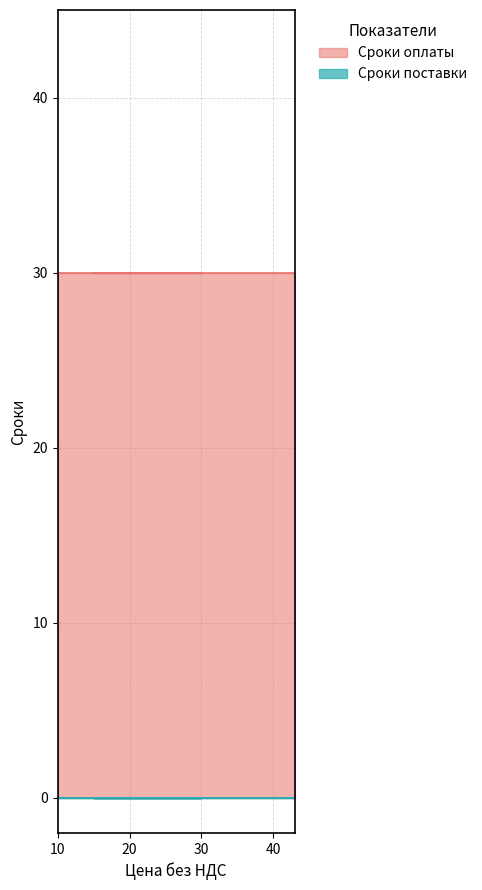

Is the value of Сроки поставки at Продукция_7 greater than the value of Сроки оплаты at Продукция_6?

No